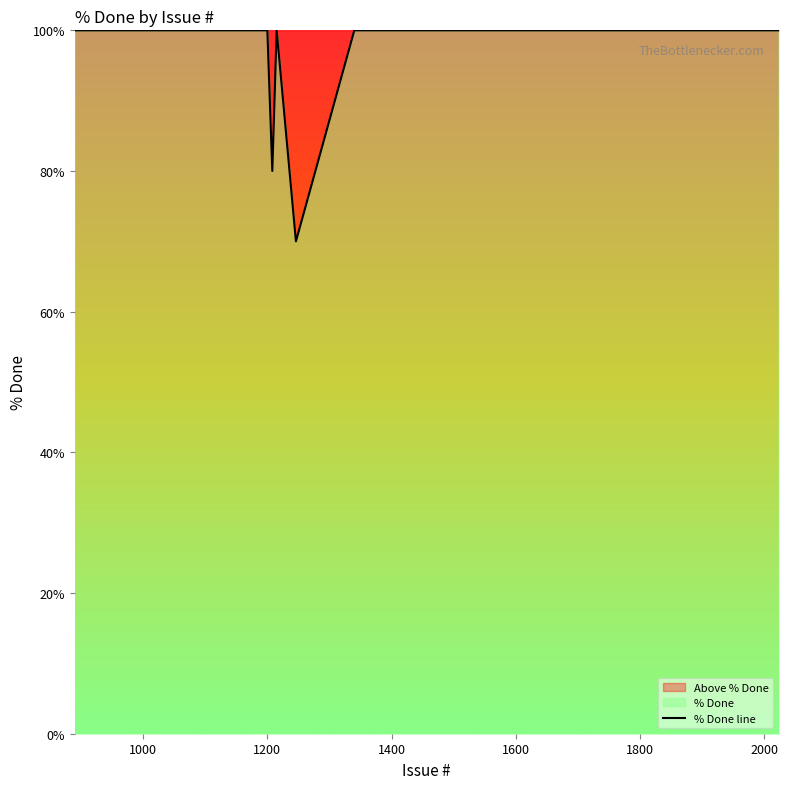

What is the minimum value shown in the chart?

70